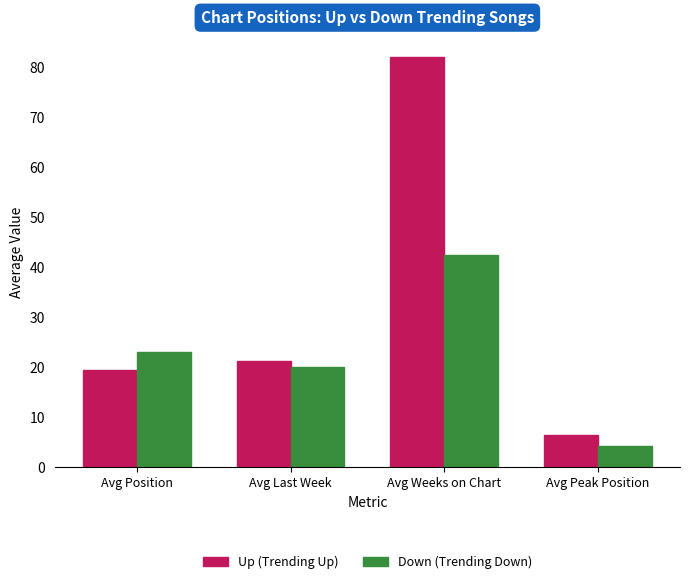

What is the lowest value of the Up (Trending Up) series?

6.5